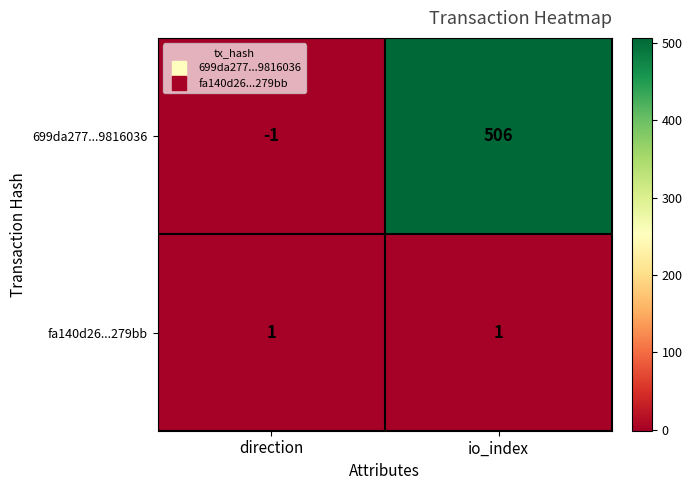

What is the difference between the 699da277...9816036 values at io_index and direction?

507